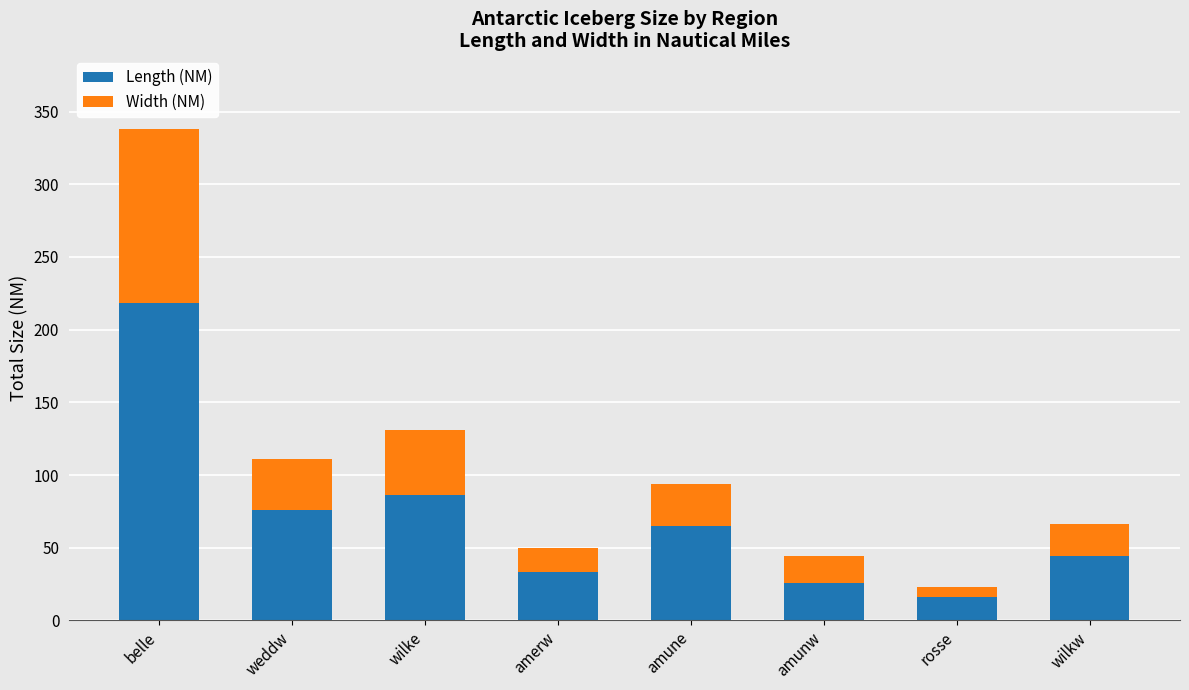

At which category is the sum across all series the highest?

belle